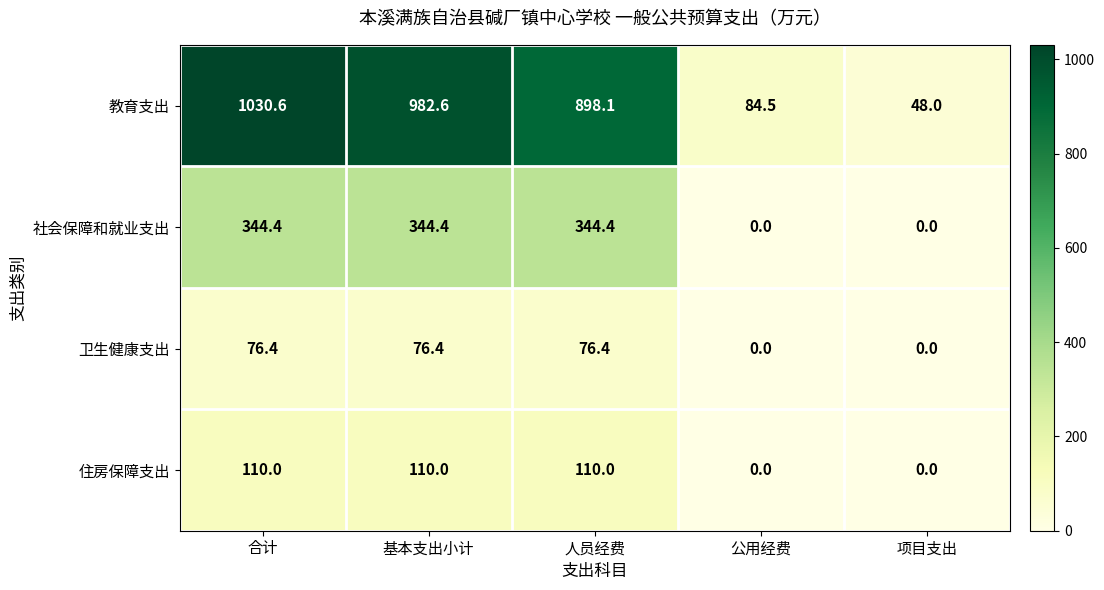

Reading left to right, list all the values displayed in this chart.

教育支出: 1030.6	982.6	898.1	84.5	48.0
社会保障和就业支出: 344.4	344.4	344.4	0.0	0.0
卫生健康支出: 76.4	76.4	76.4	0.0	0.0
住房保障支出: 110.0	110.0	110.0	0.0	0.0